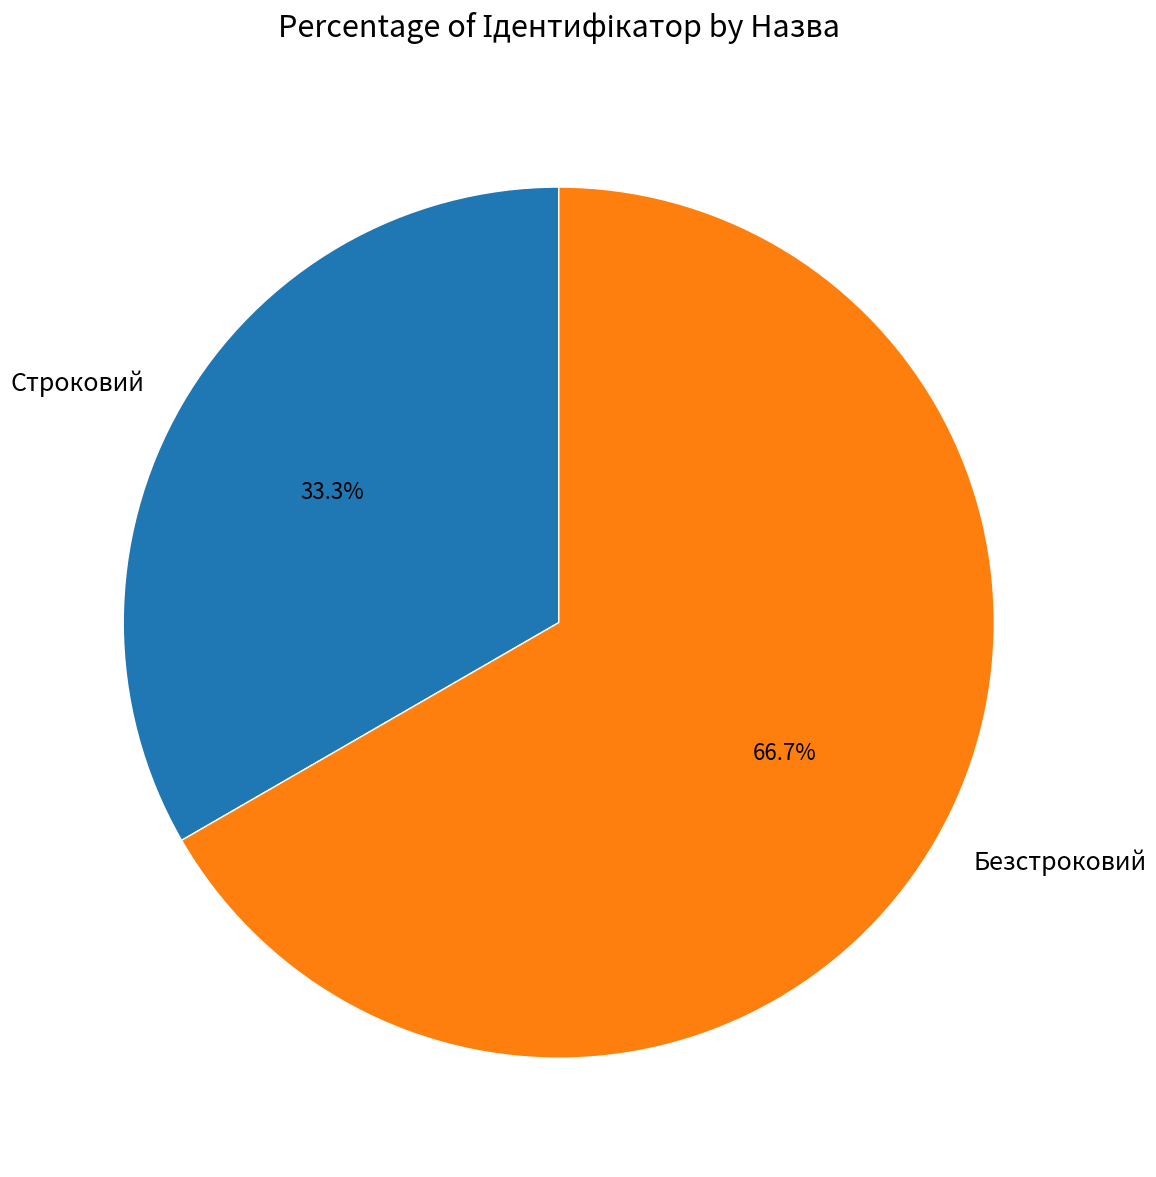

To the nearest percent, what is the average slice percentage?

50%